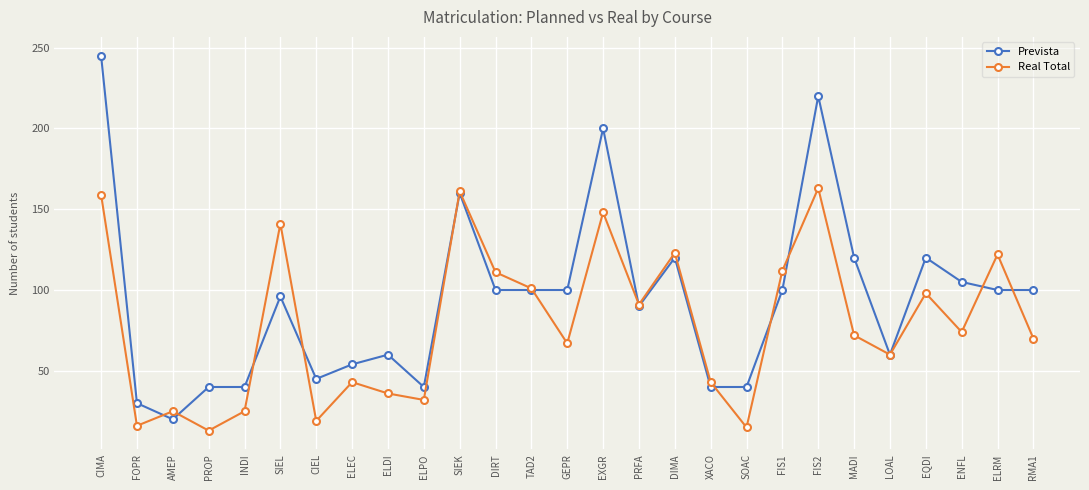

What is the minimum value for Real Total?

13